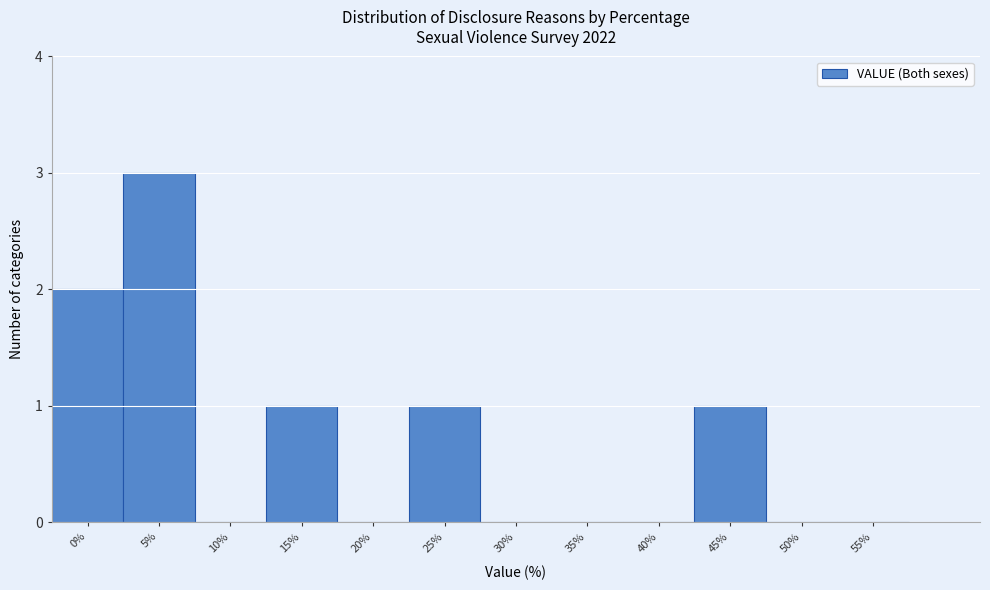

Reading left to right, extract all data points from this chart.

0%=2	5%=3	10%=0	15%=1	20%=0	25%=1	30%=0	35%=0	40%=0	45%=1	50%=0	55%=0